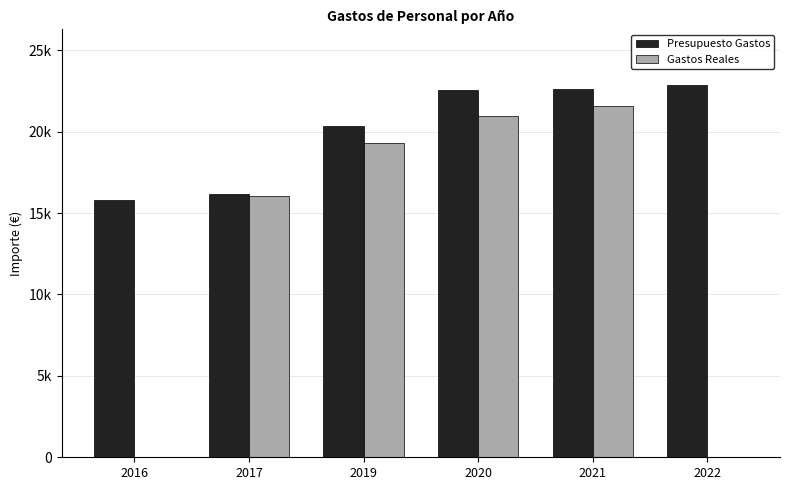

What is the difference between the maximum and minimum values in the Presupuesto Gastos series?

7078.0